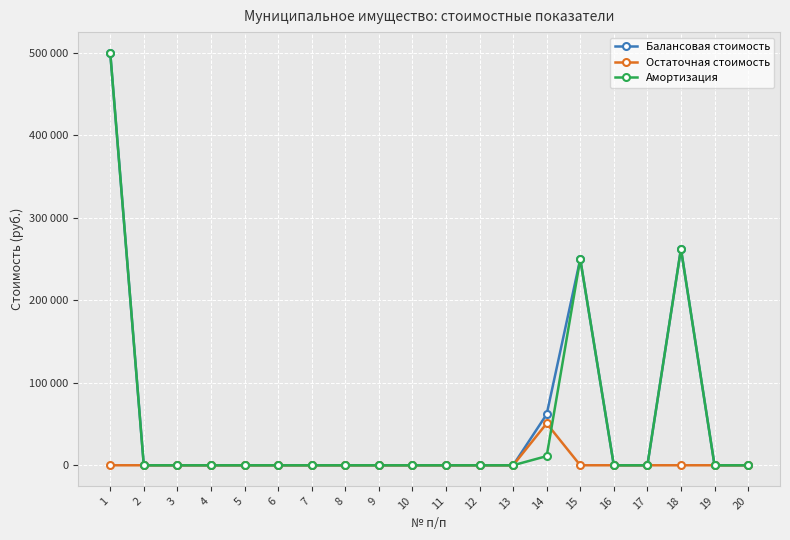

Is this an area chart (filled region under the line)?

No